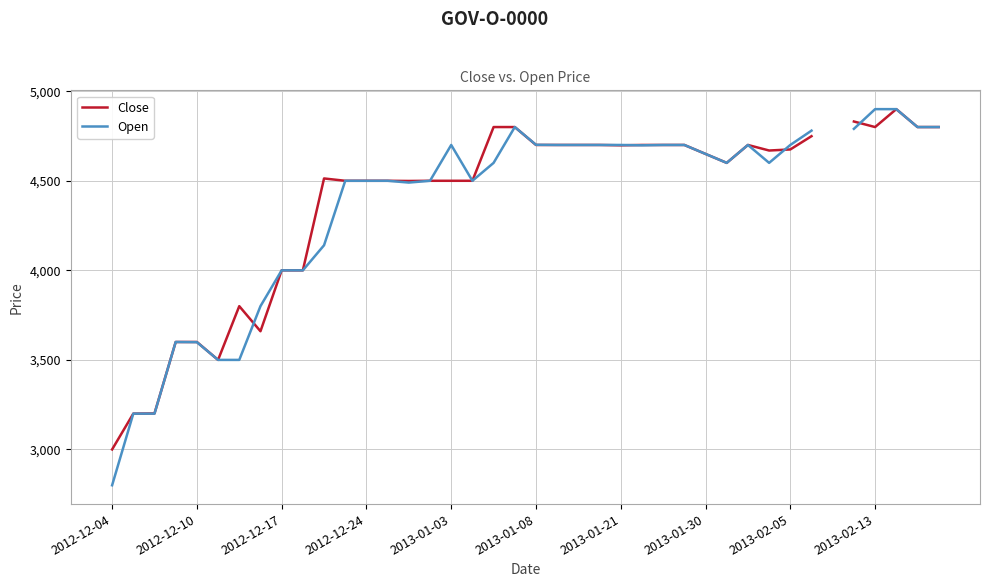

True or false: Close and Open intersect in this chart.

True